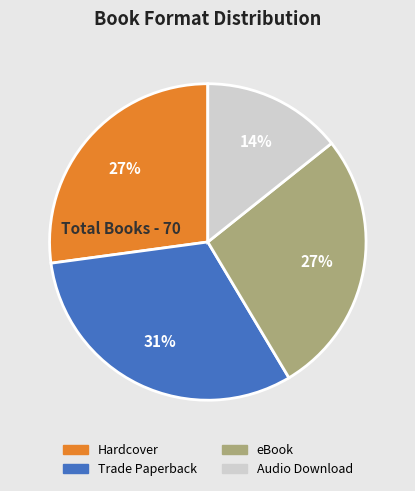

Between Hardcover and Trade Paperback, which is larger?

Trade Paperback